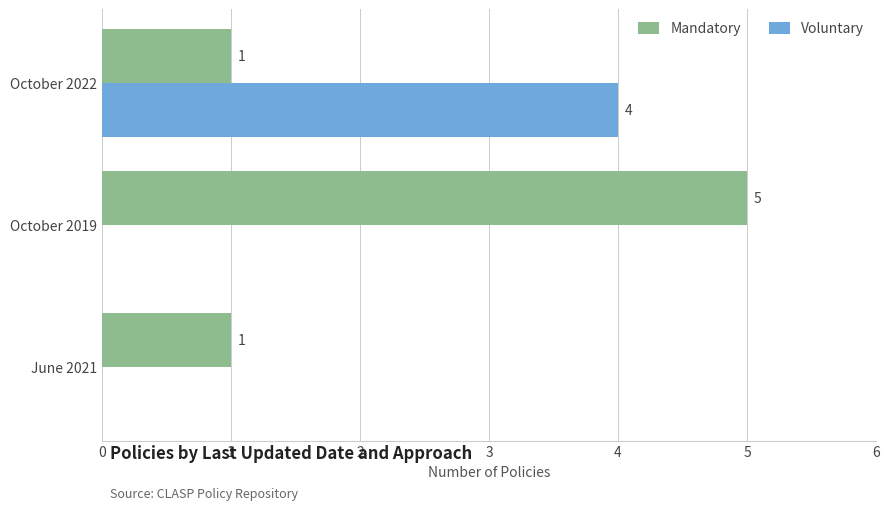

The value of Mandatory at October 2022 is 0. True or false?

False